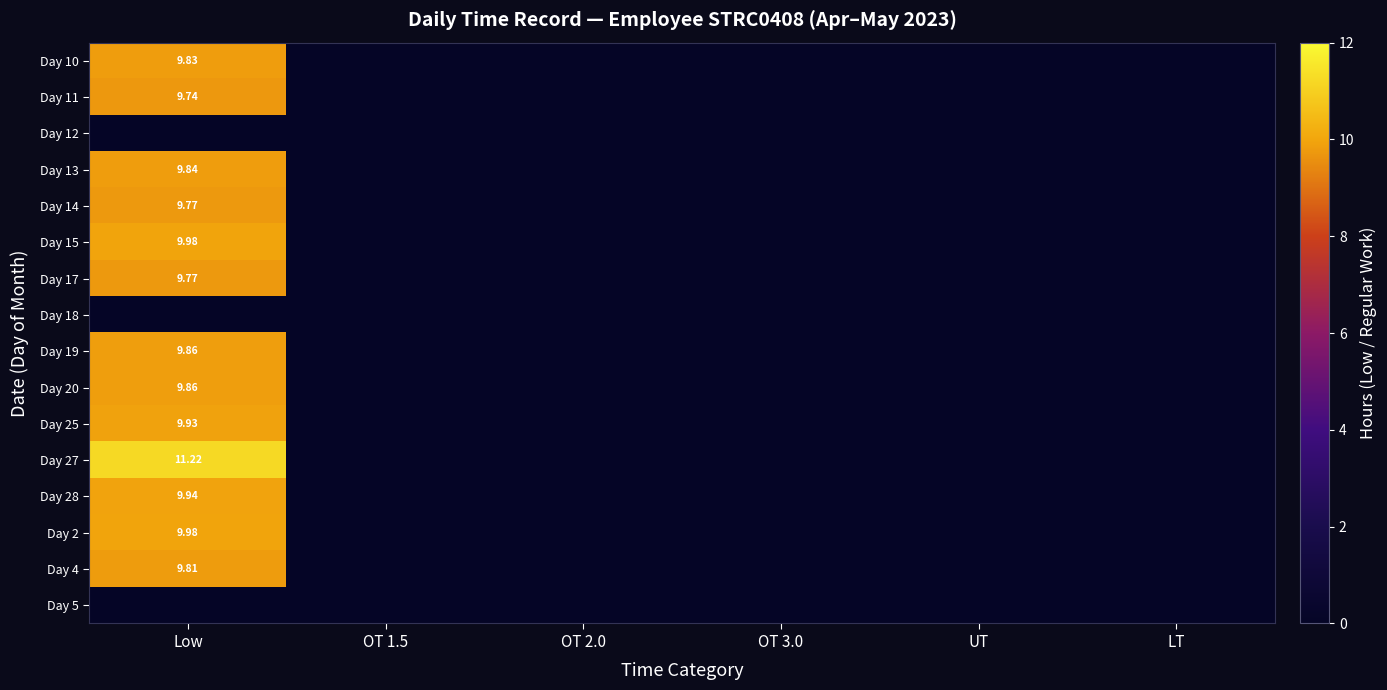

Where is Day 17 nearest to the value 4?

OT 1.5